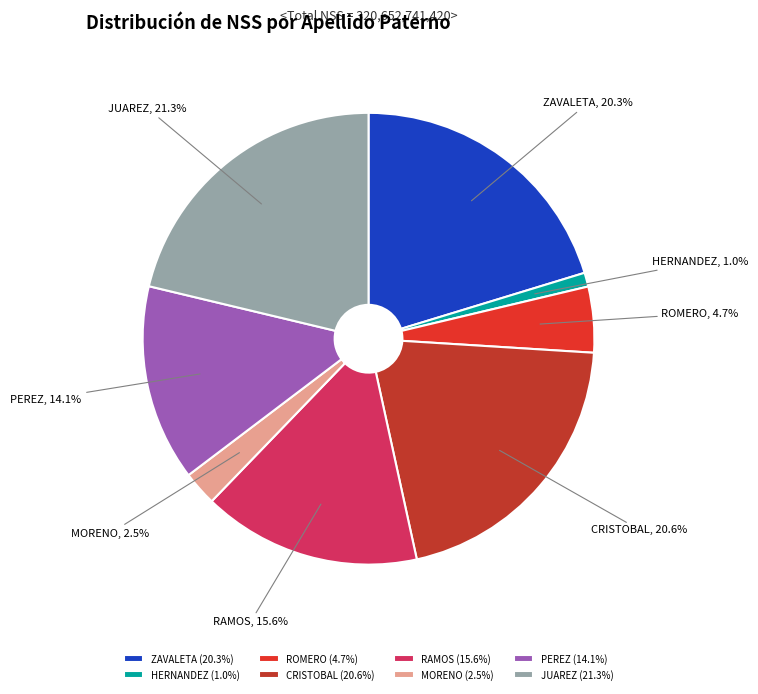

How much of the chart is everything except JUAREZ?

78.7%